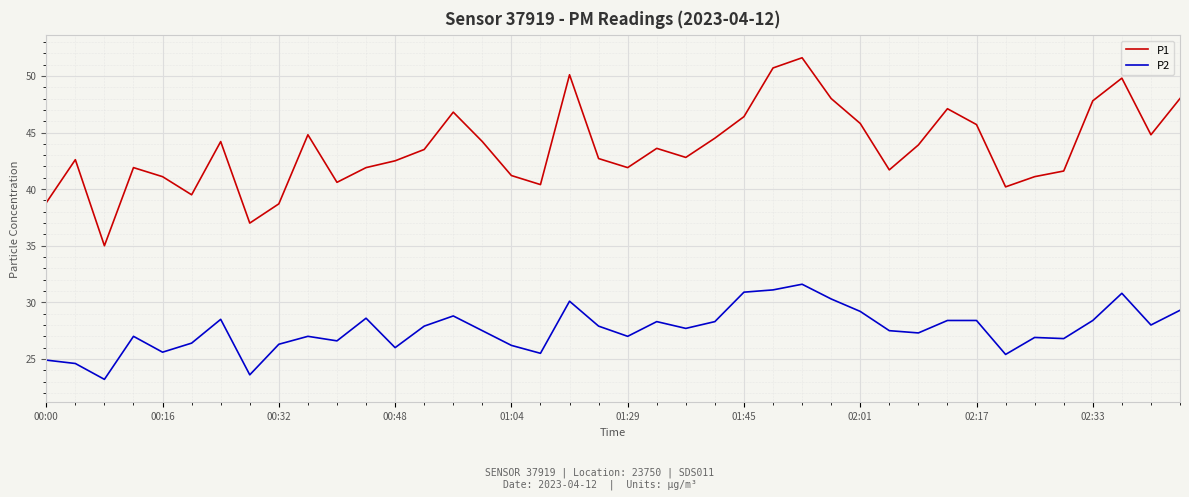

True or false: P2 and P1 cross at least once.

False